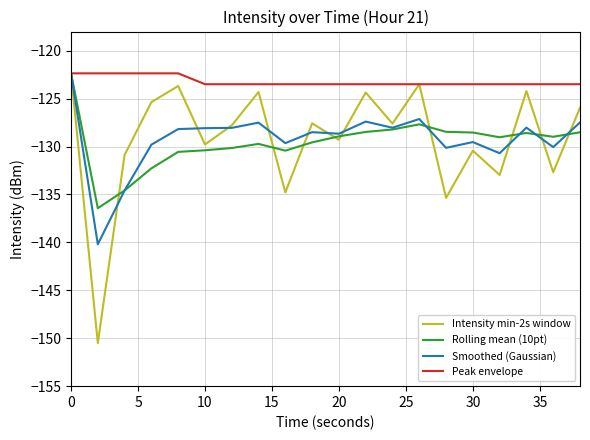

What is the minimum value for Smoothed (Gaussian)?

-140.2